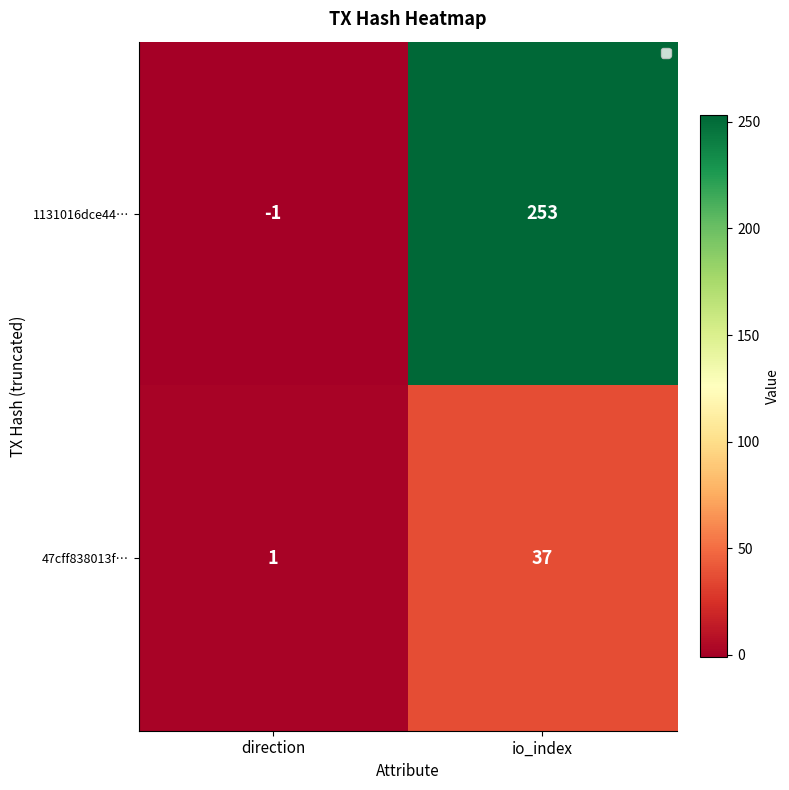

What is the sum of the 1131016dce44… values at direction and io_index?

252